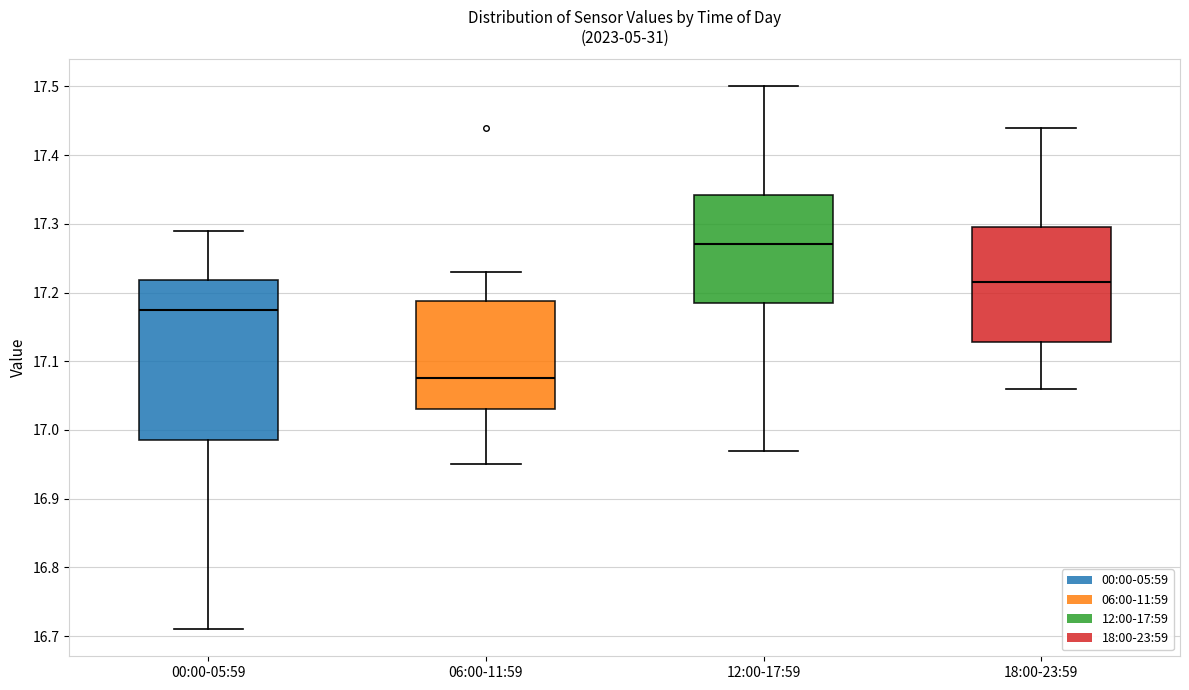

Which box has the lowest median line?

06:00-11:59